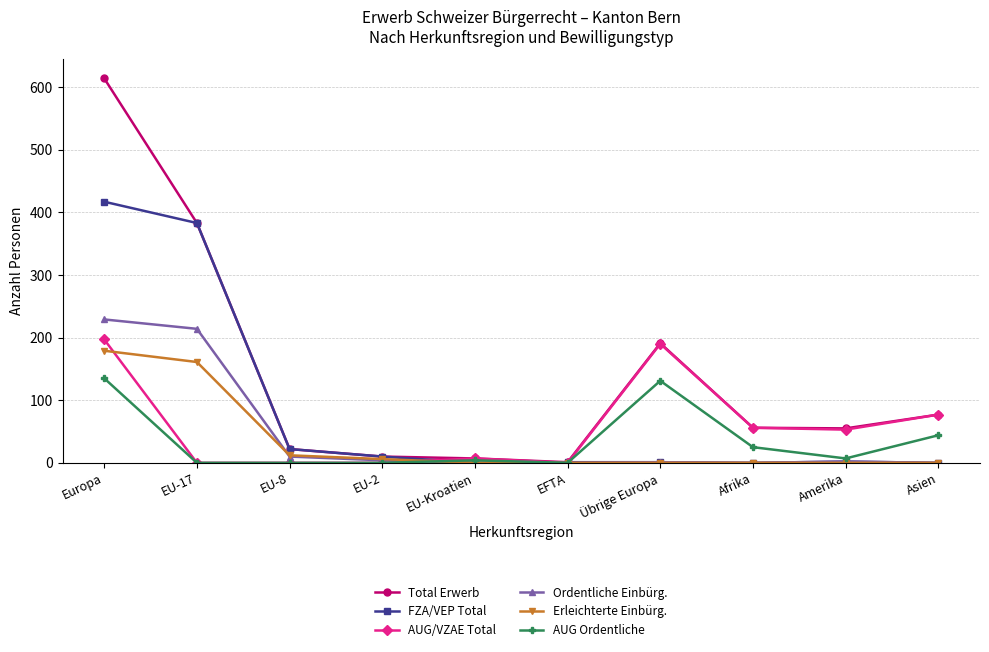

What is the sum of all AUG/VZAE Total values?

580